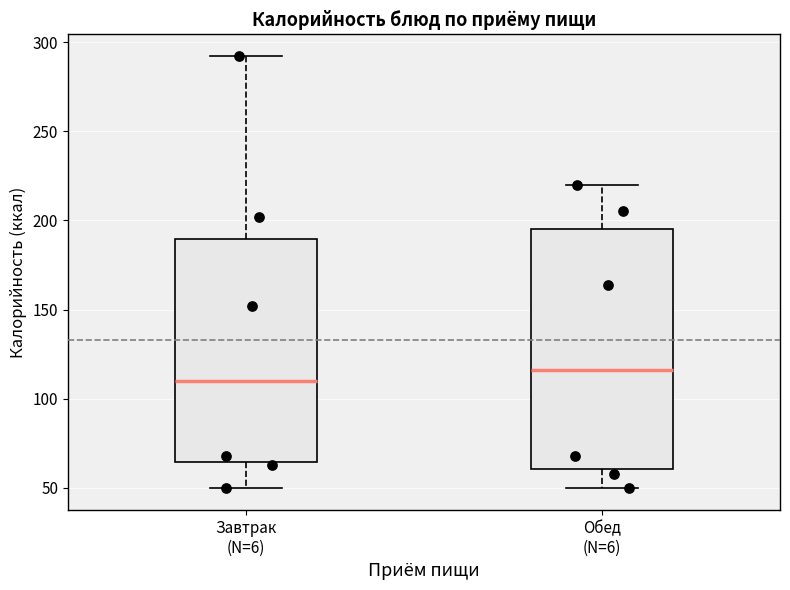

Which box is the tallest, from its lower edge to its upper edge?

Обед (N=6)